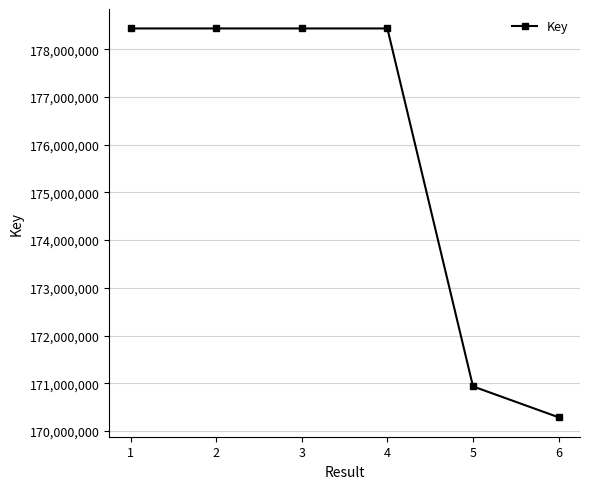

What is the greatest value displayed?

178436713